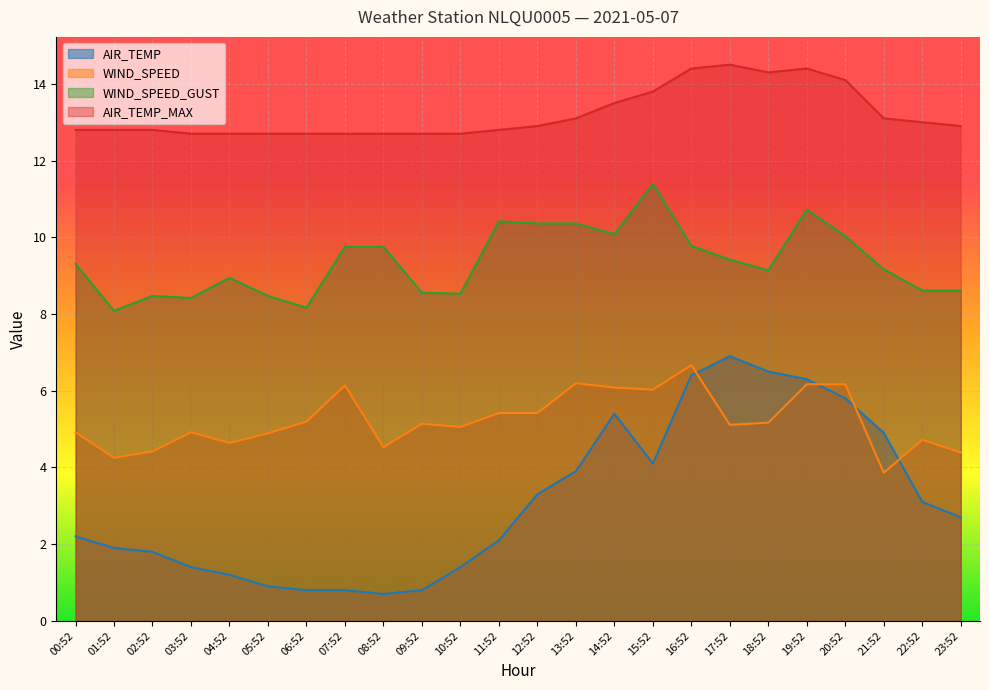

What is the difference between the maximum and minimum values in the WIND_SPEED series?

2.8